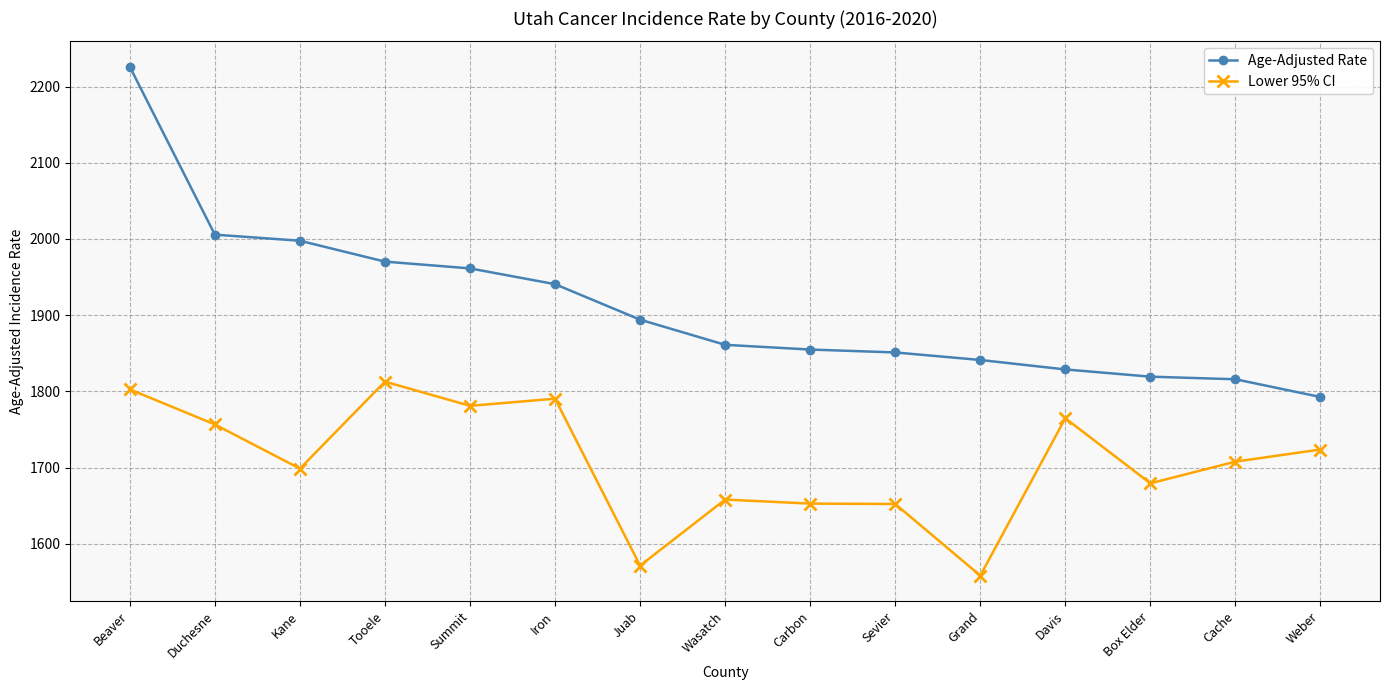

True or false: Age-Adjusted Rate and Lower 95% CI cross at least once.

False